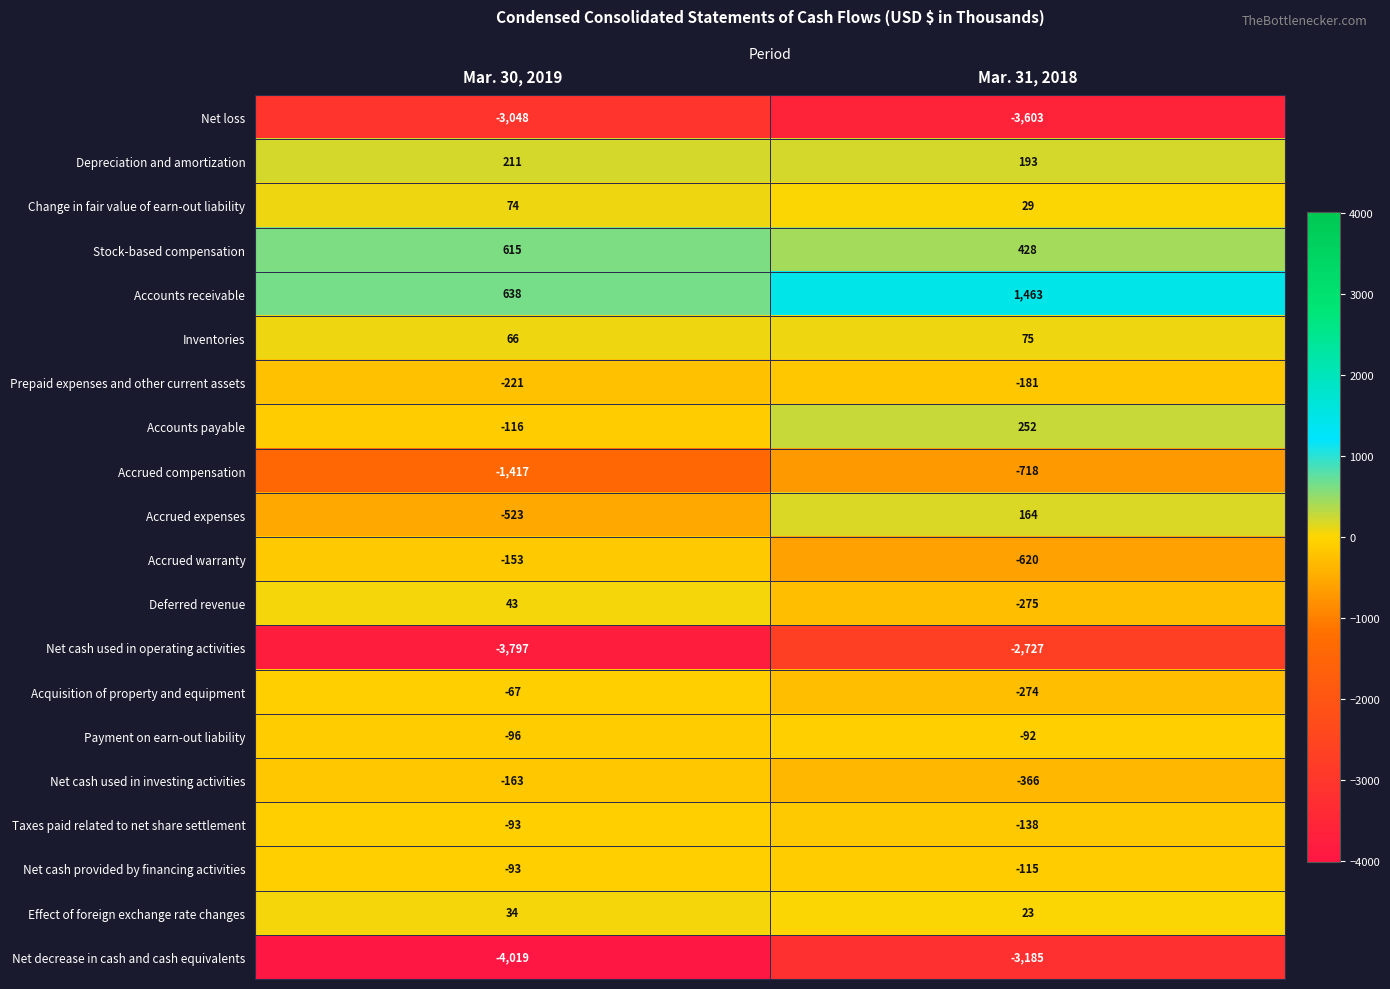

Which series changed the most between Mar. 30, 2019 and Mar. 31, 2018?

Net cash used in operating activities